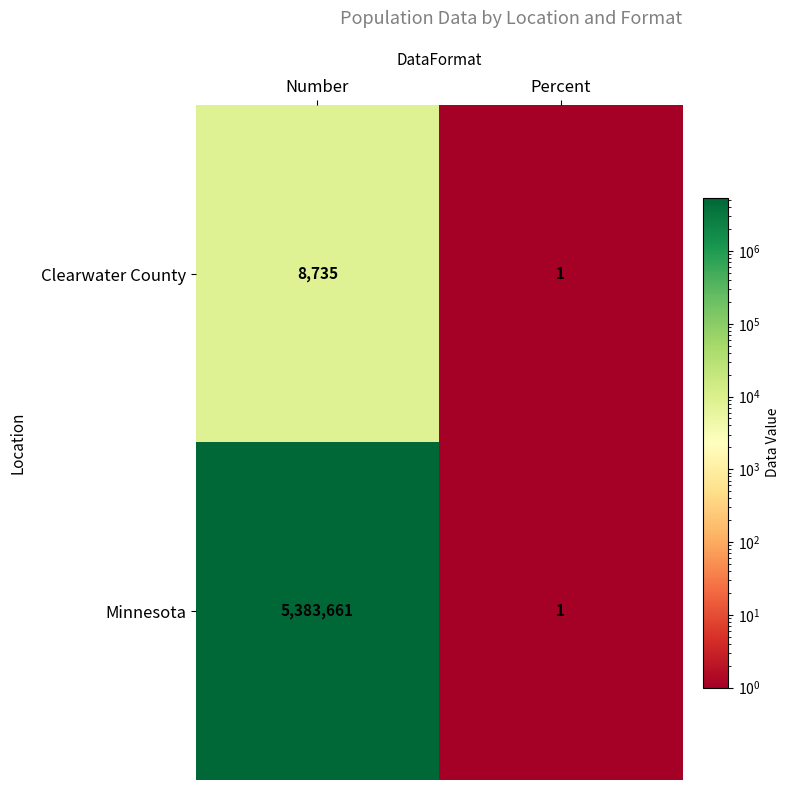

List the series in order of their overall mean, lowest first.

Clearwater County, Minnesota